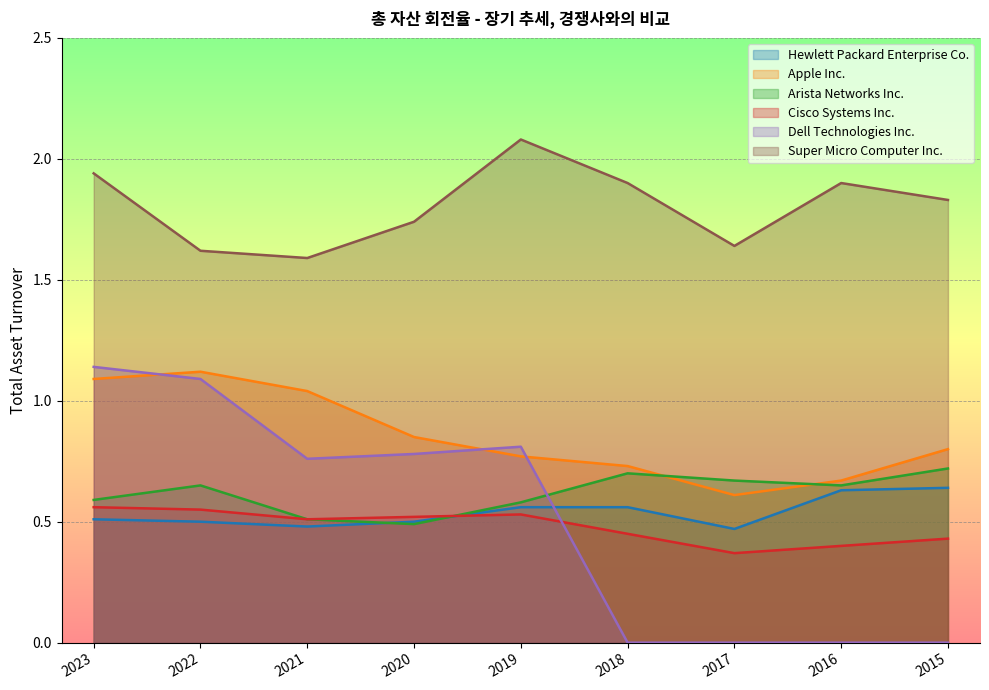

After their last crossing, which series has the higher values: Arista Networks Inc. or Dell Technologies Inc.?

Arista Networks Inc.